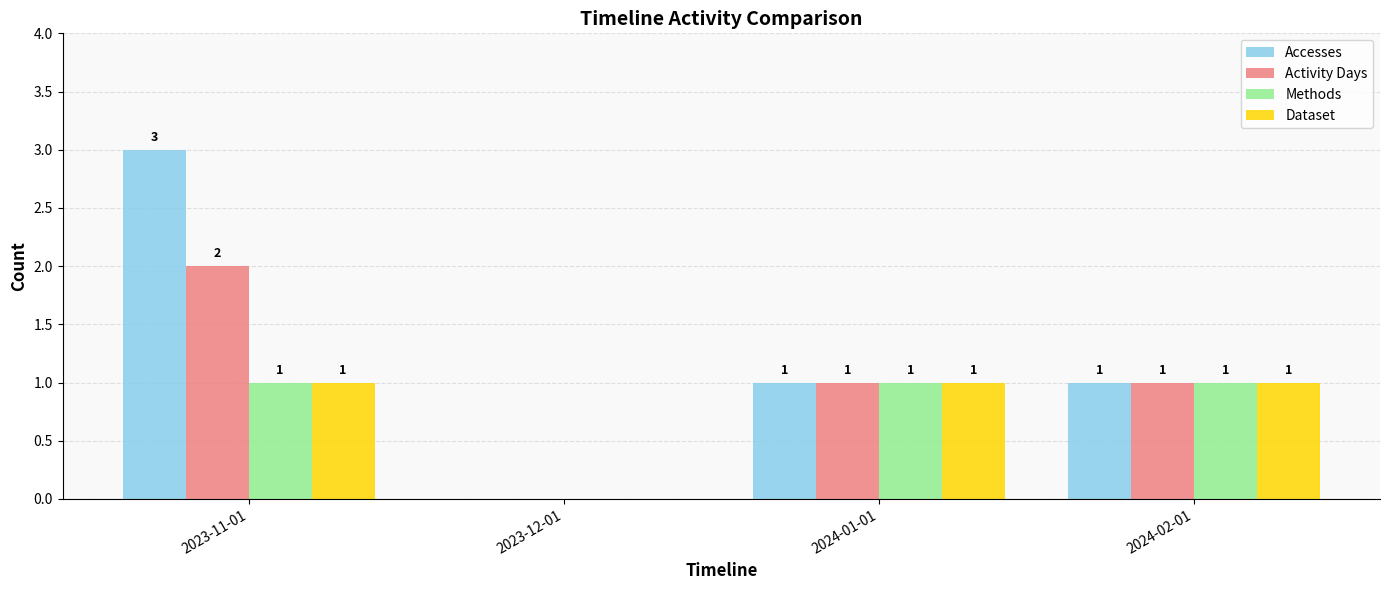

What is the total value across all series at 2023-11-01?

7